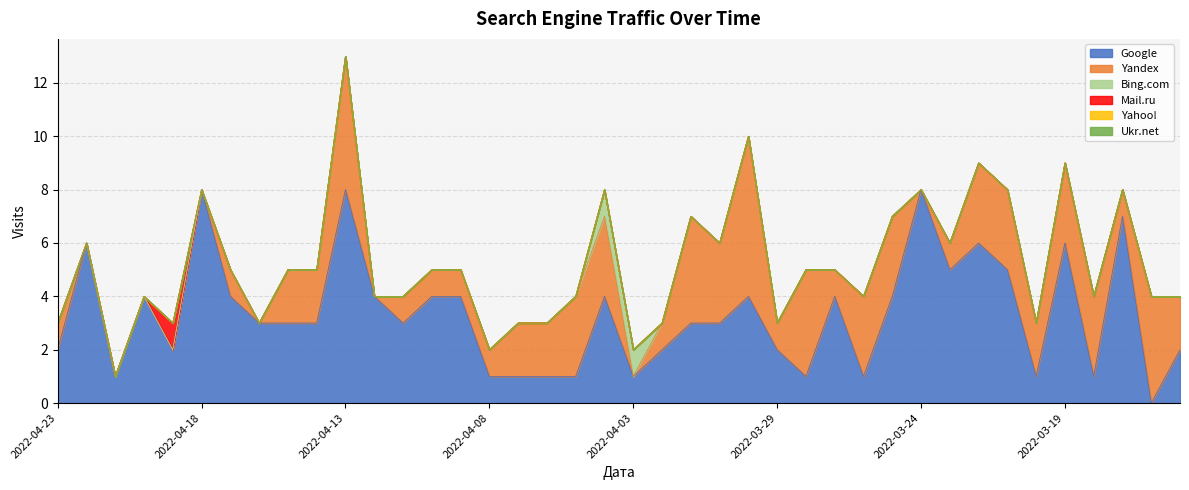

What is the average value of the Yandex series?

2